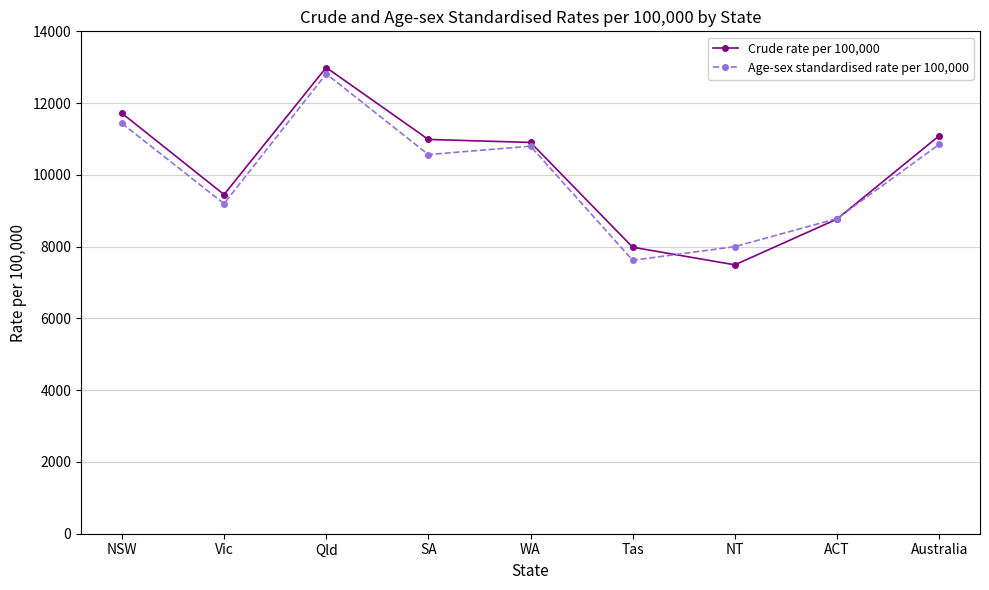

What is the difference between the highest and lowest values at NSW?

282